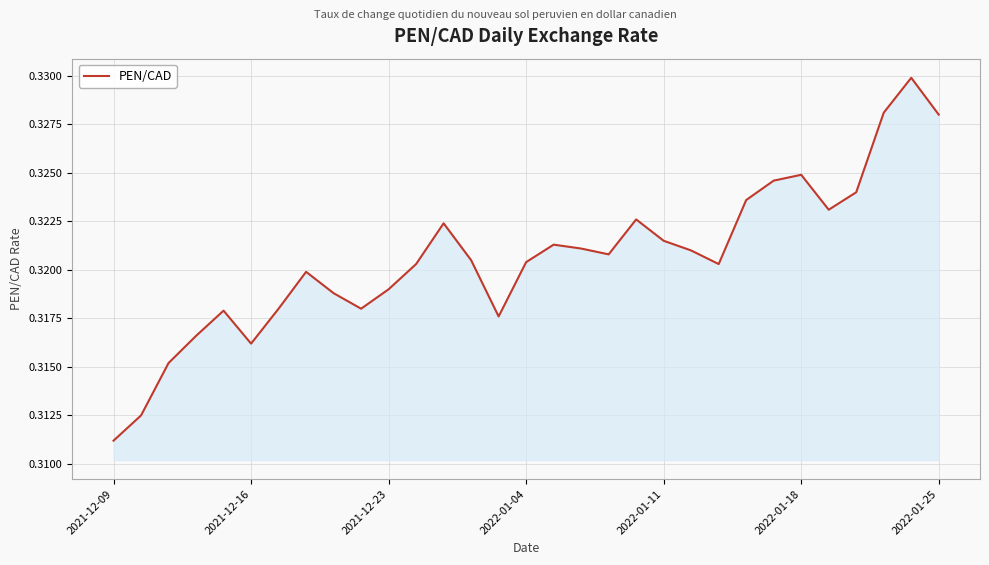

How many series are shown in this chart?

1